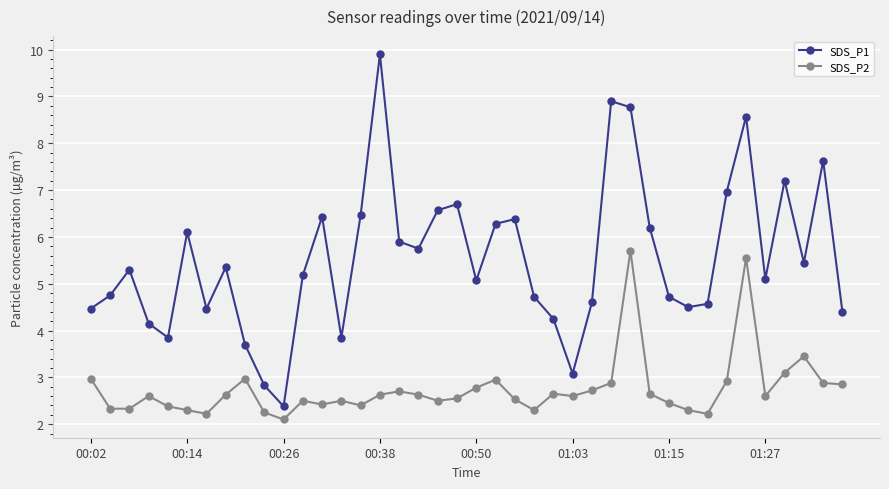

How many data points does each series have?

40